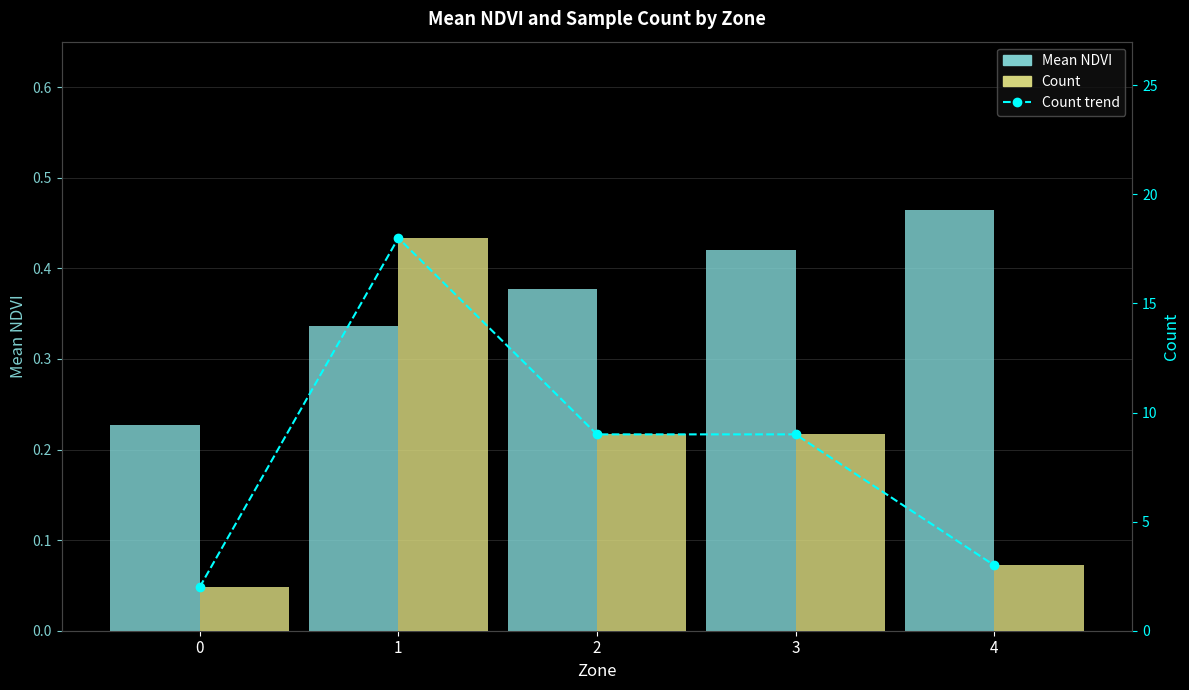

Is the value of Count at 4 greater than the value of Mean NDVI at 1?

Yes